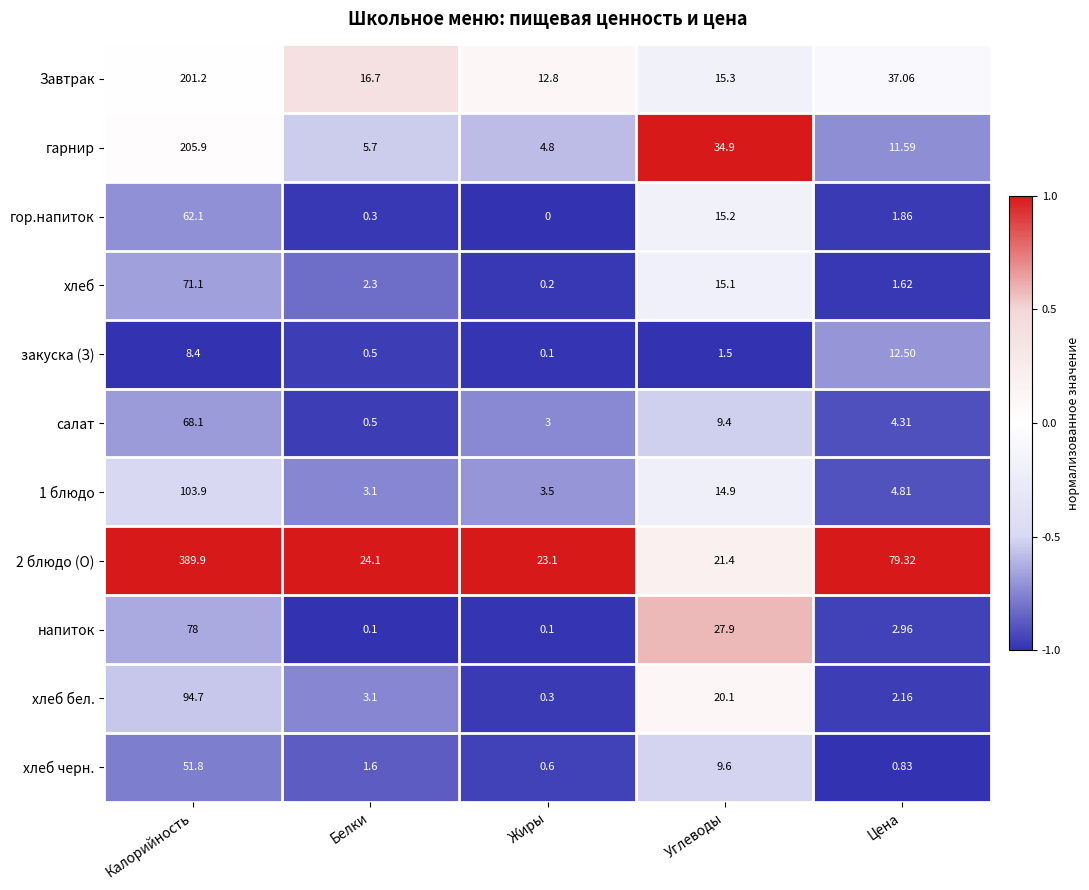

Which series has the largest total across all categories?

2 блюдо (О)